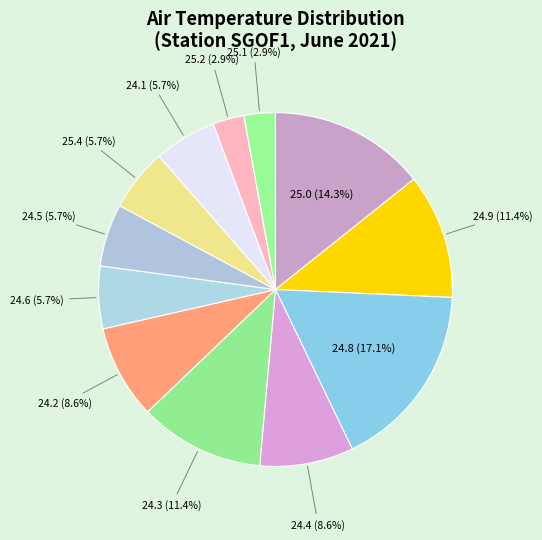

Which category has the biggest portion of the pie?

24.8 (17.1%)